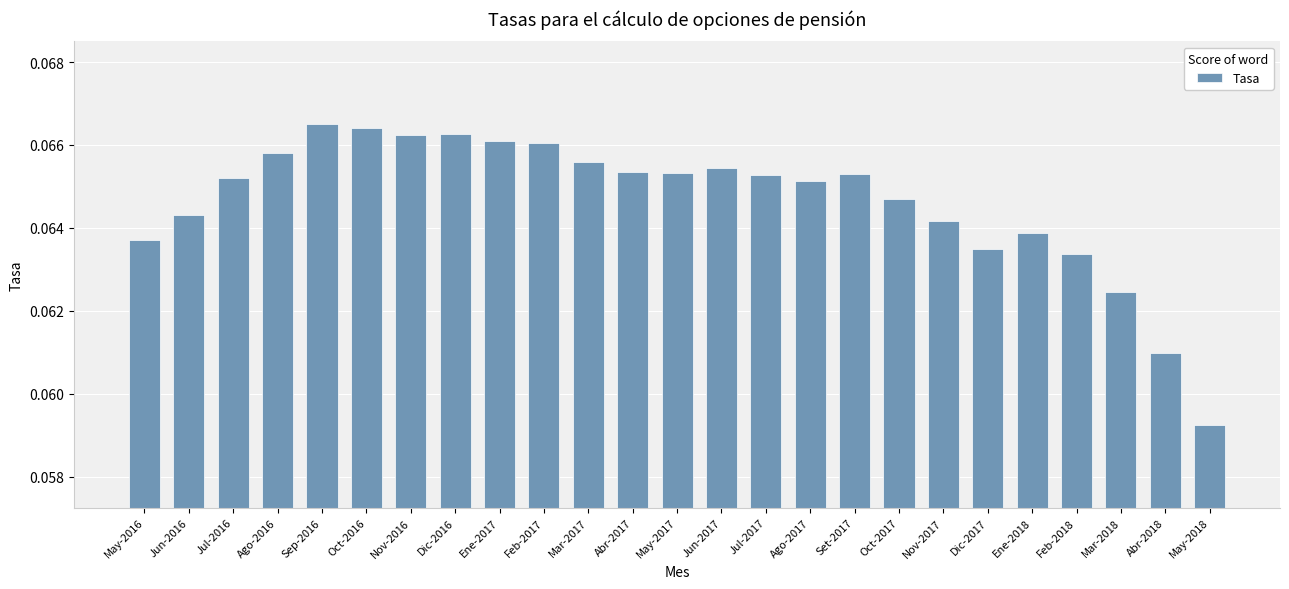

Which label corresponds to the smallest value in the chart?

May-2018